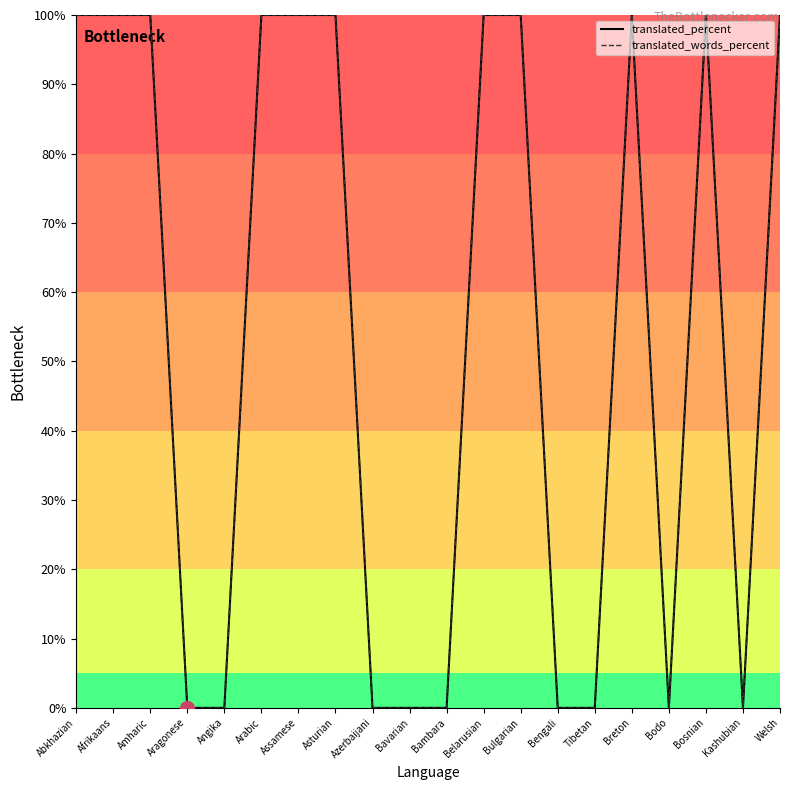

Between Bavarian and Kashubian, which is larger?

Bavarian